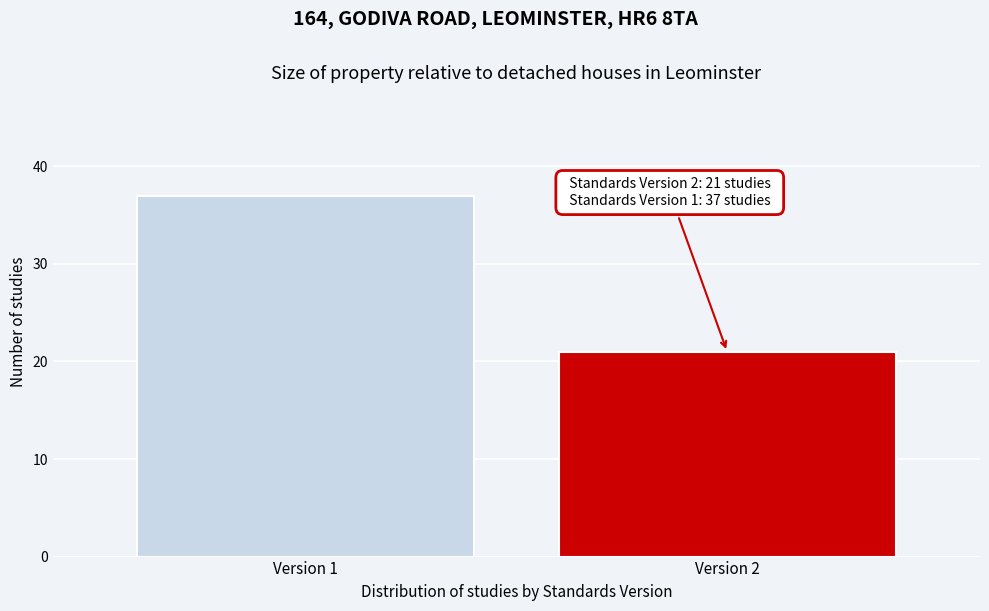

Reading right to left, extract all data points from this chart.

Version 2=21	Version 1=37